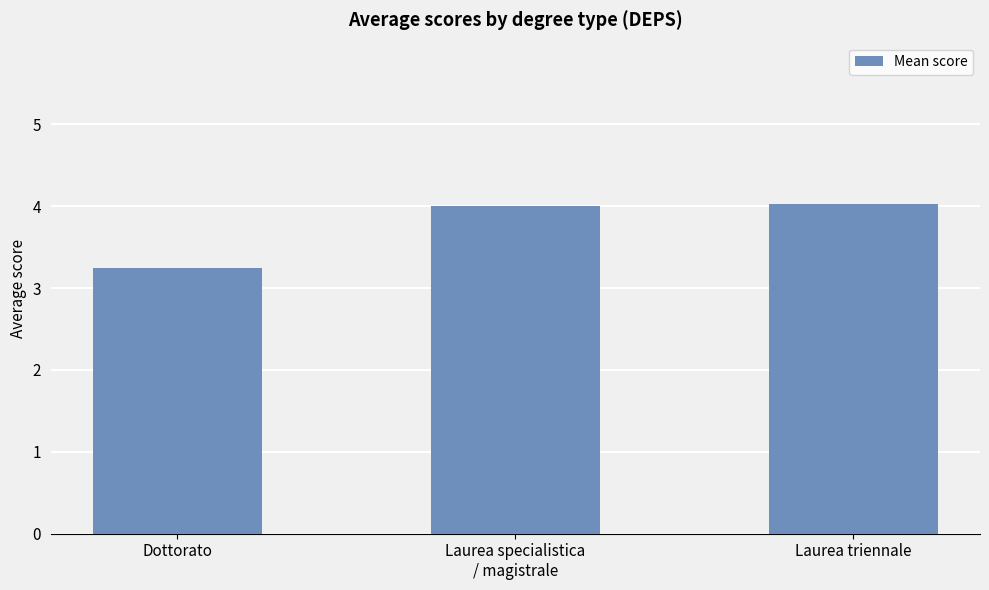

What is the difference between the maximum and minimum values?

0.8